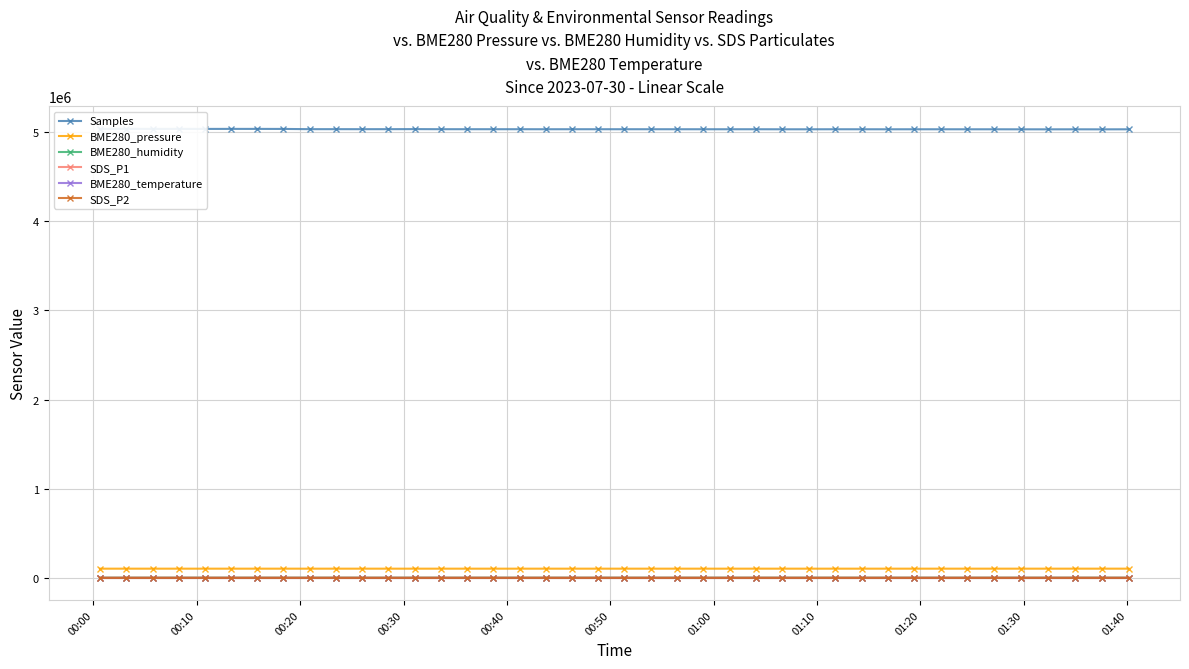

True or false: BME280_pressure and Samples cross at least once.

False